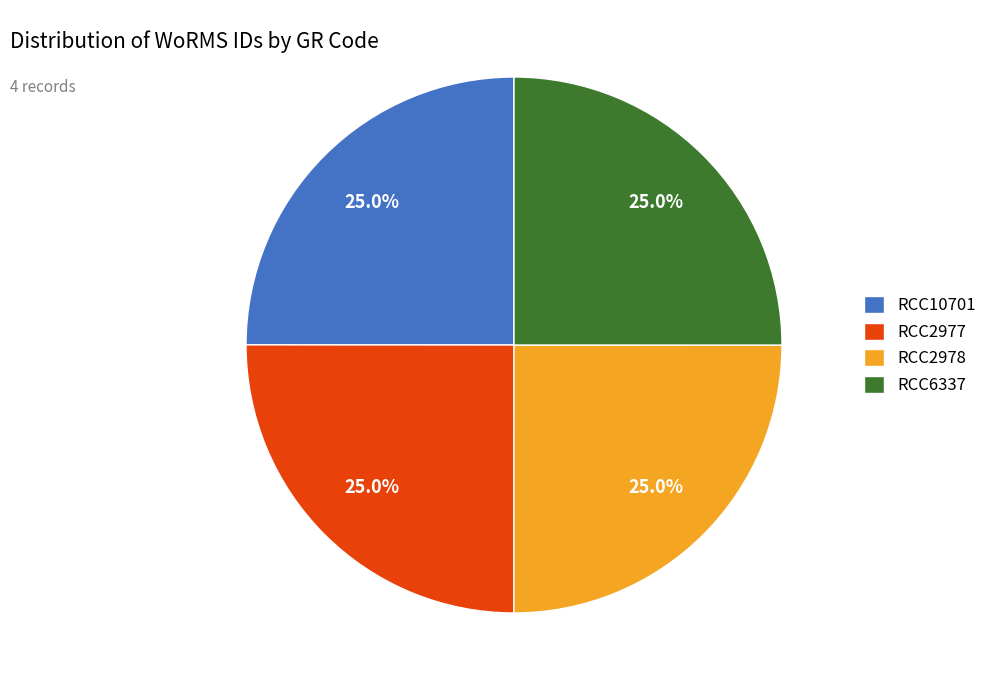

To the nearest percent, what is the combined percentage of RCC6337 and RCC2977?

50%